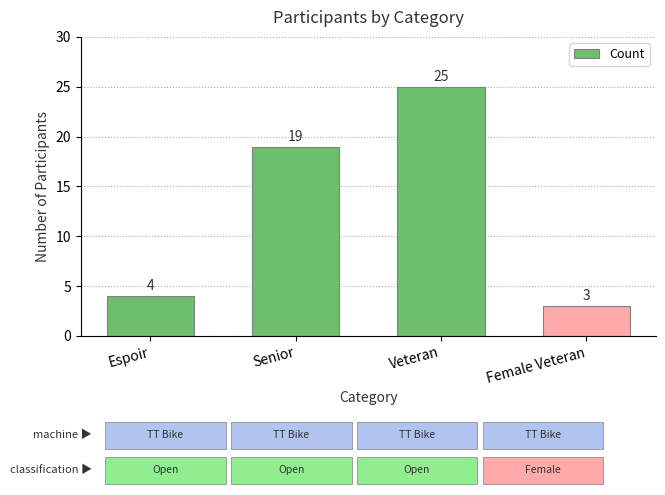

What is the smallest value displayed?

3